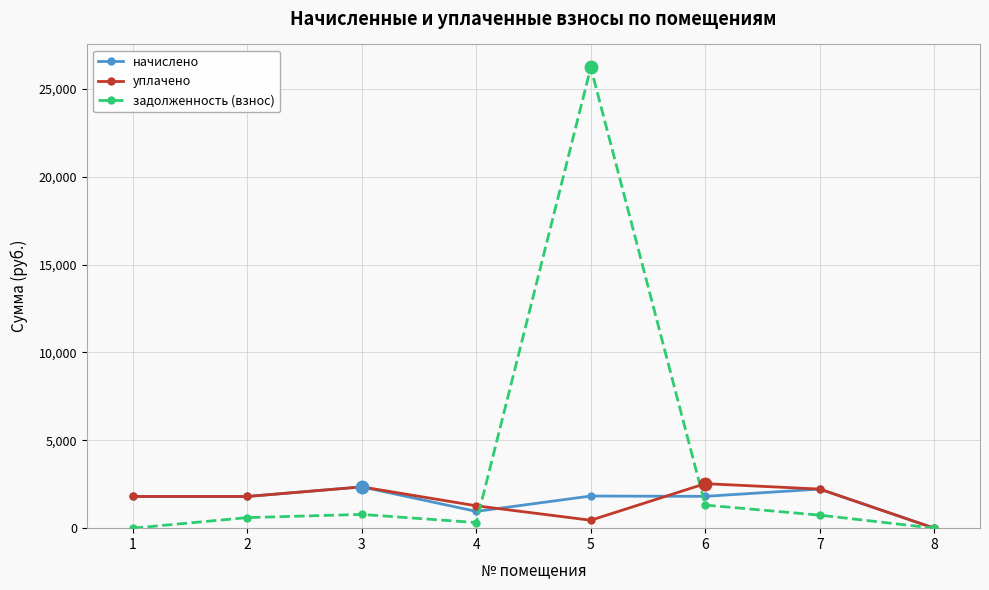

What are all the series names shown in the legend?

начислено, уплачено, задолженность (взнос)